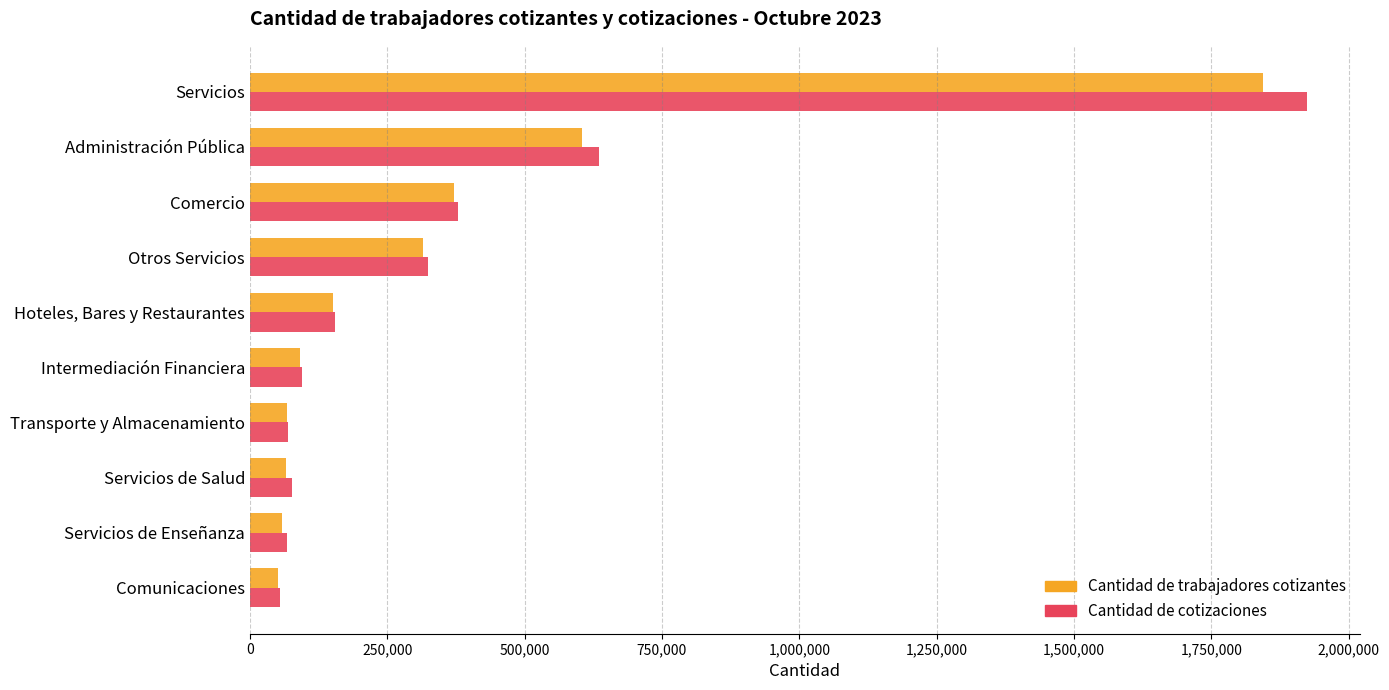

List the labels in order of Cantidad de trabajadores cotizantes value, largest first.

Servicios, Administración Pública, Comercio, Otros Servicios, Hoteles, Bares y Restaurantes, Intermediación Financiera, Transporte y Almacenamiento, Servicios de Salud, Servicios de Enseñanza, Comunicaciones